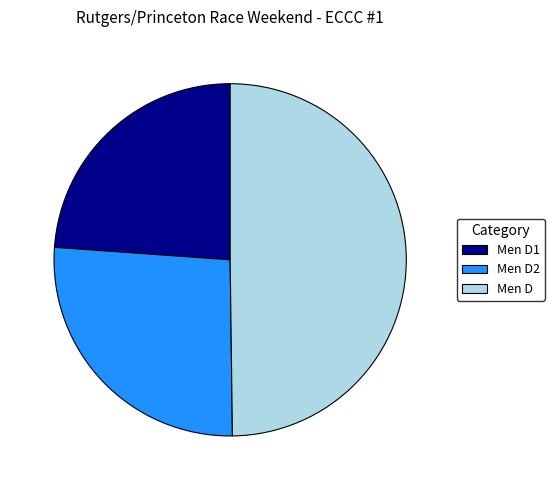

True or false: Men D2 accounts for 26% of the total.

True